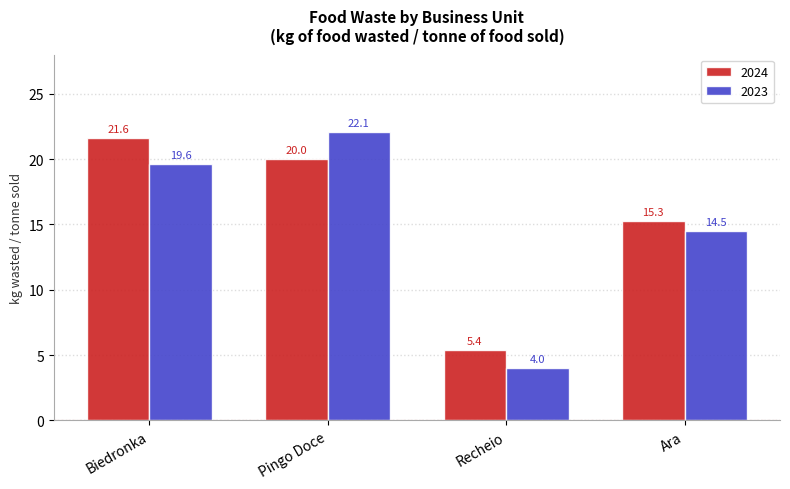

Reading left to right, transcribe all the data shown in this chart.

2024: 21.6	20.0	5.4	15.3
2023: 19.6	22.1	4.0	14.5